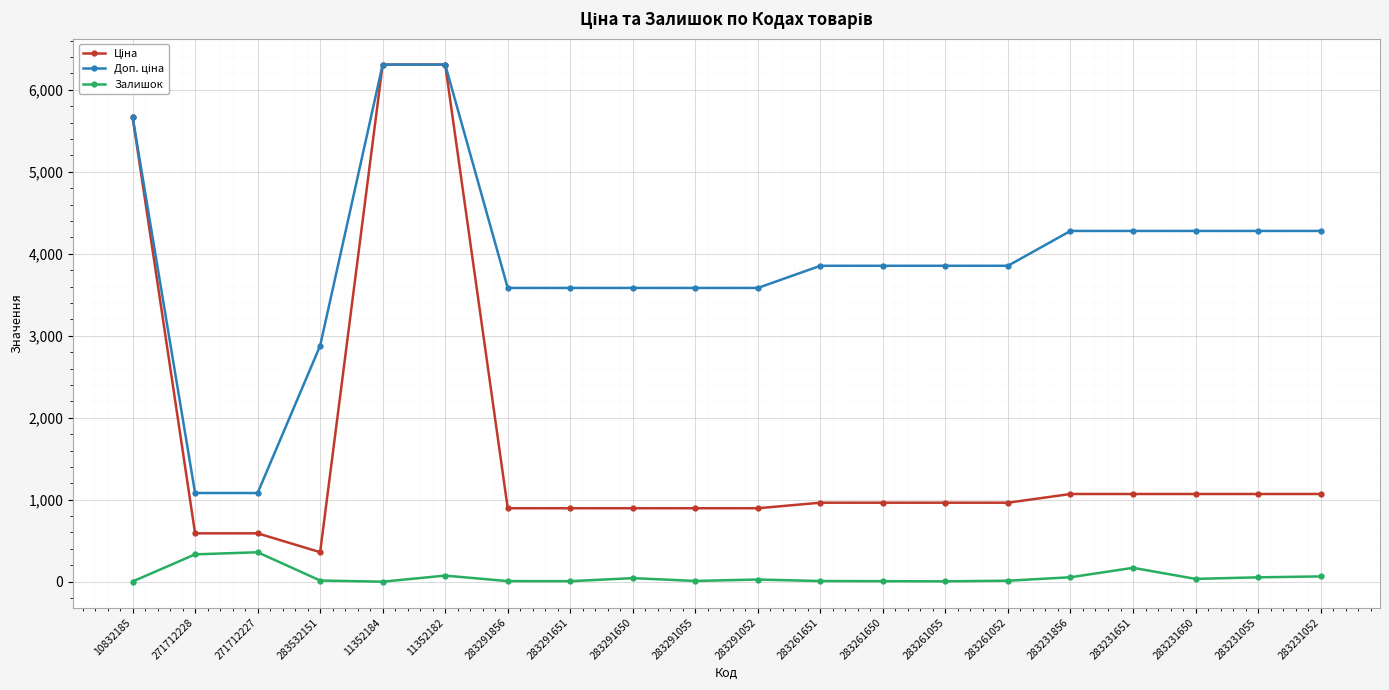

What is the label of the 11th point from the right?

283291055